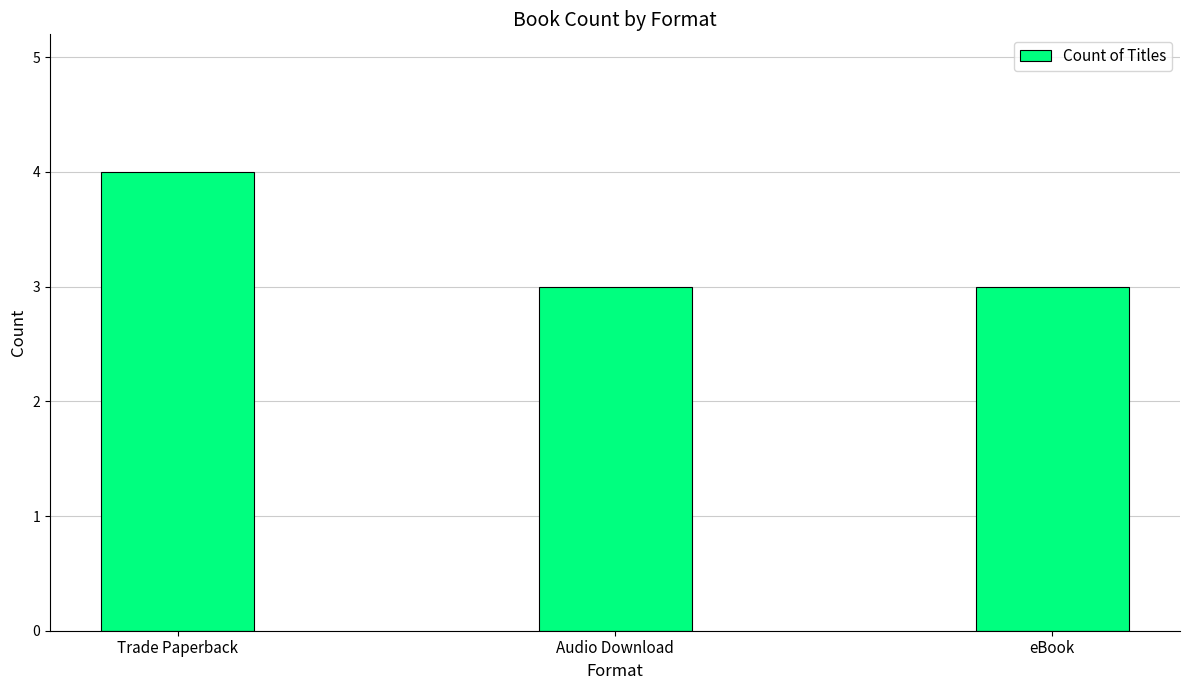

Count the number of categories in the chart.

3